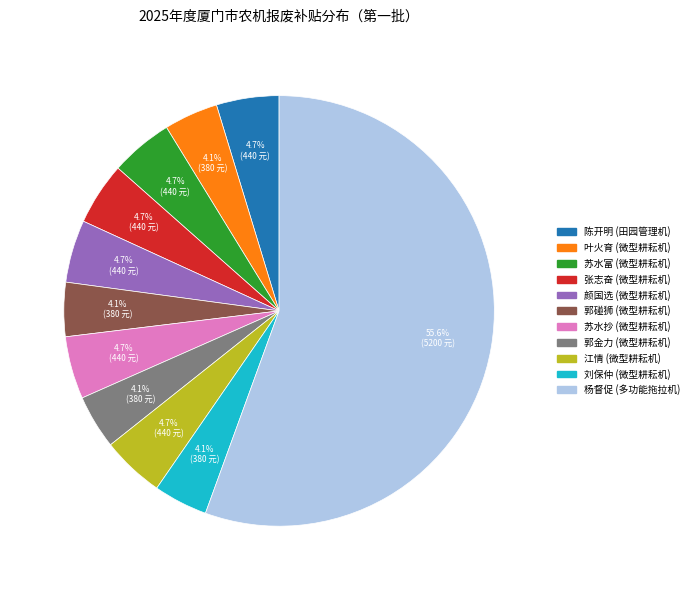

Does any single category account for the majority?

Yes